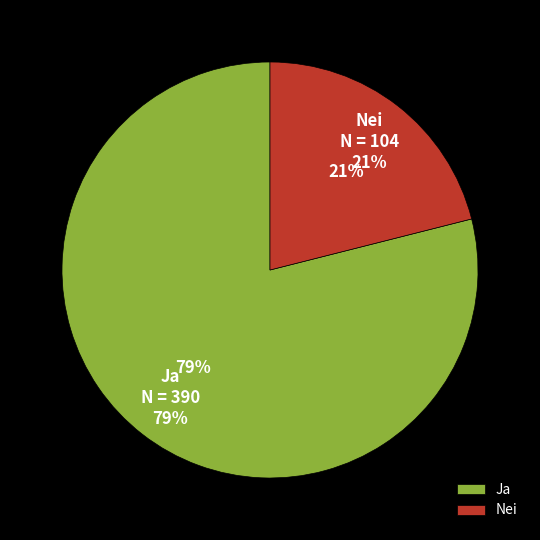

The Nei slice represents 21% of the pie. True or false?

True